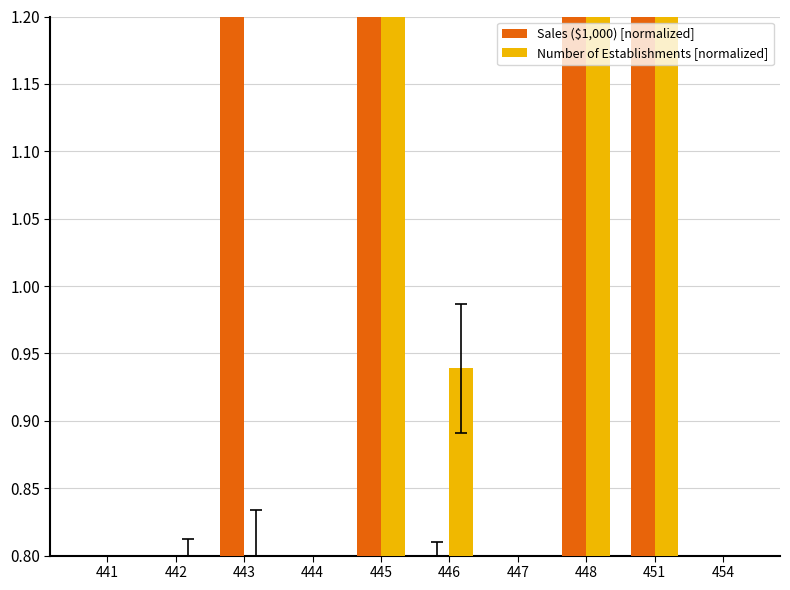

How many bars are there in total?

20